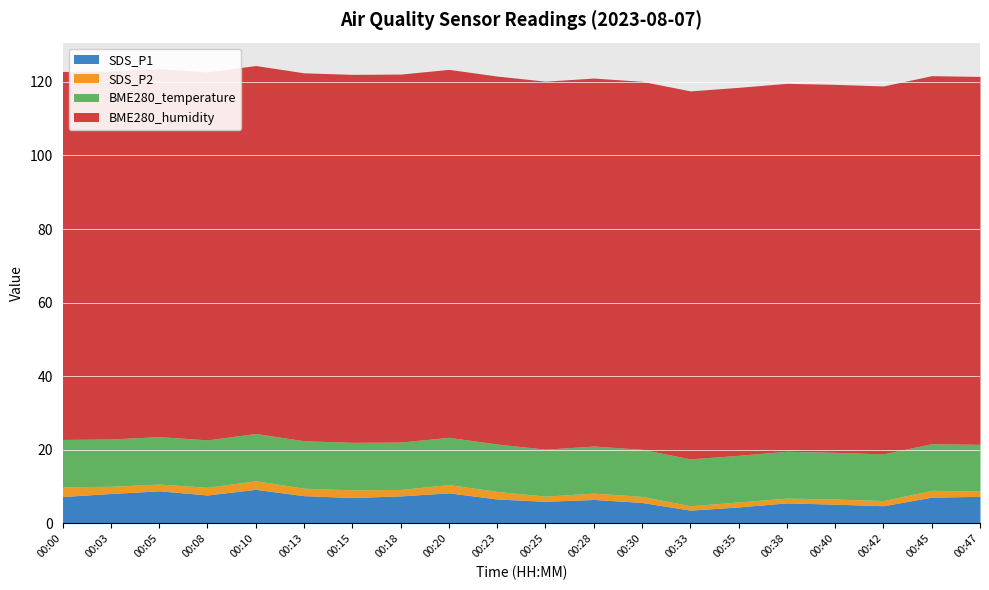

What is the difference between the highest and lowest values at 00:15?

97.9